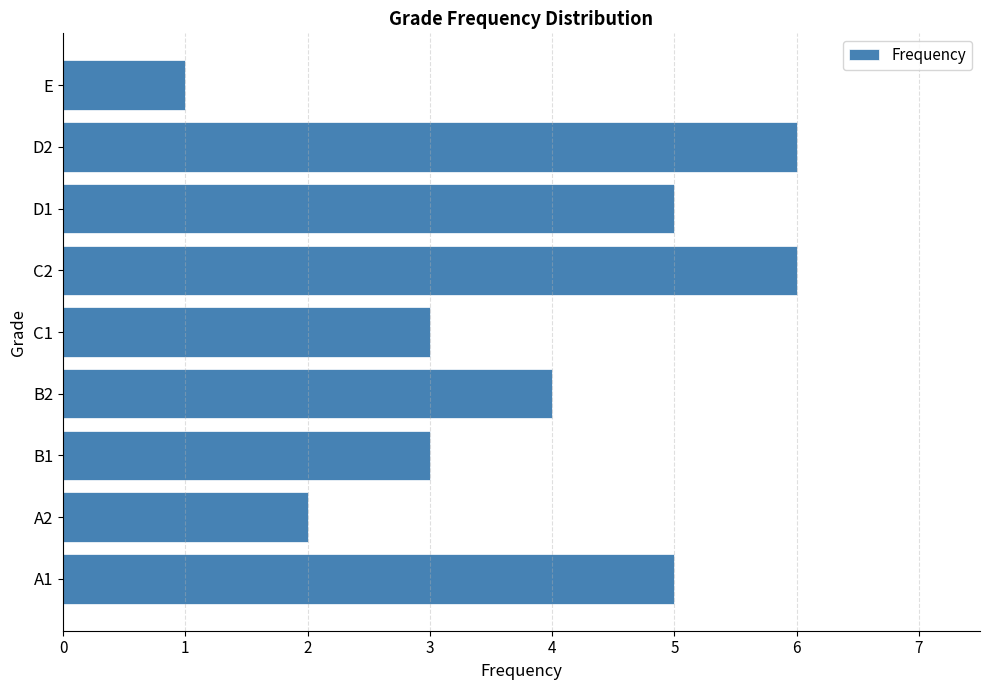

Reading bottom to top, what are all the values shown in this chart?

5	2	3	4	3	6	5	6	1